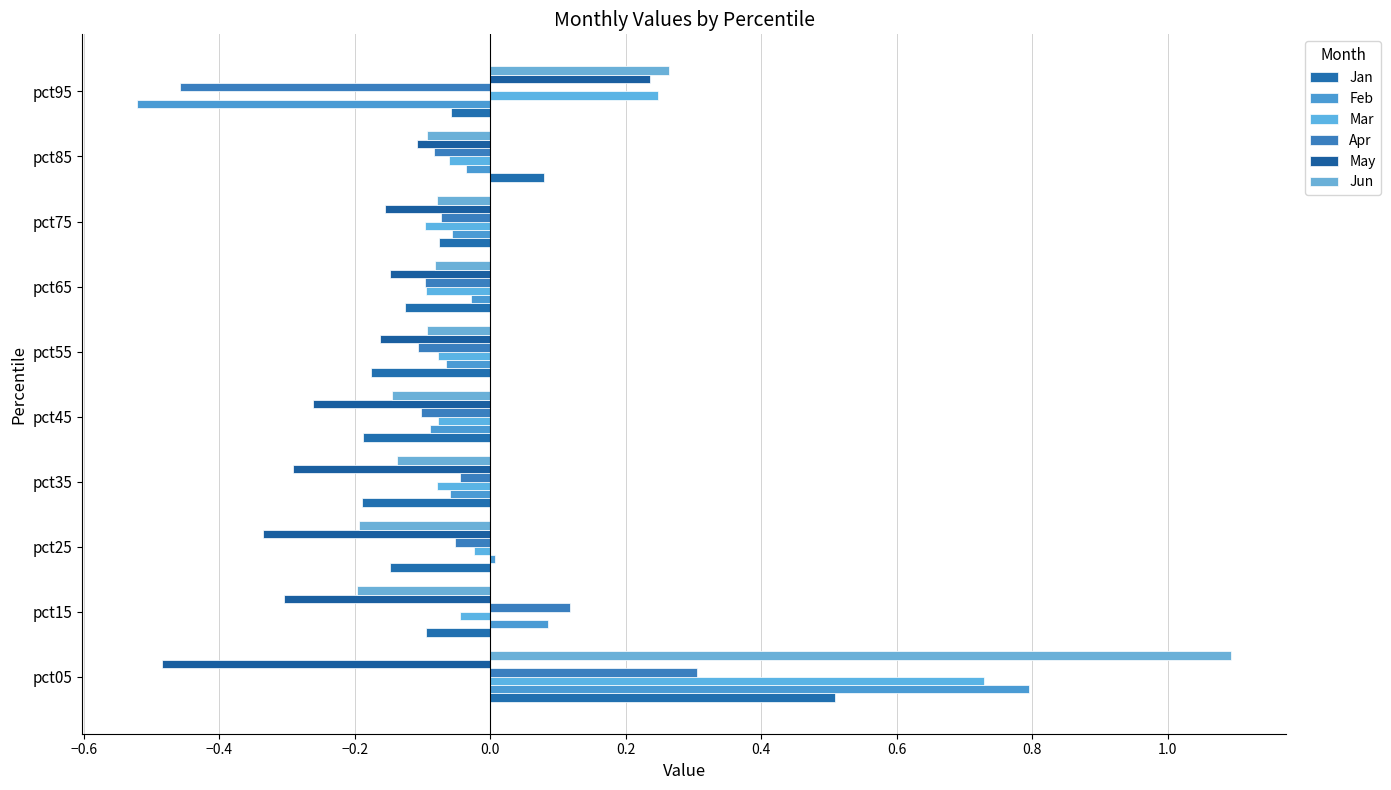

What is the sum of all Jun values?

0.3